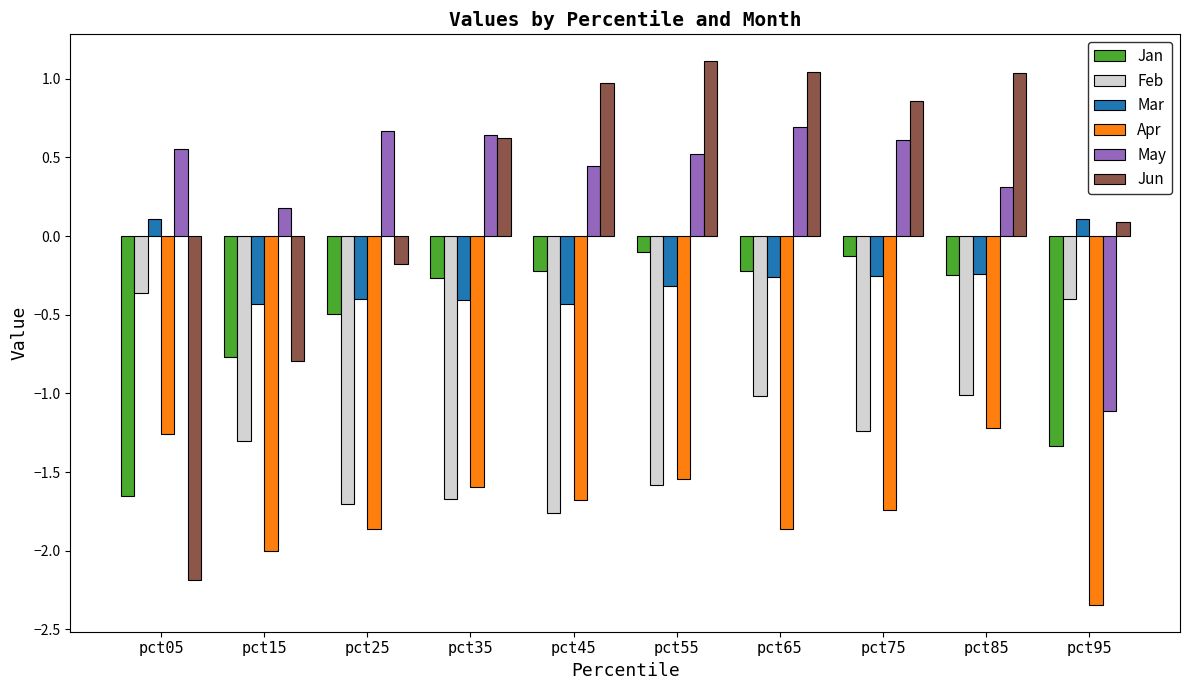

How many values in the May series exceed 0?

9